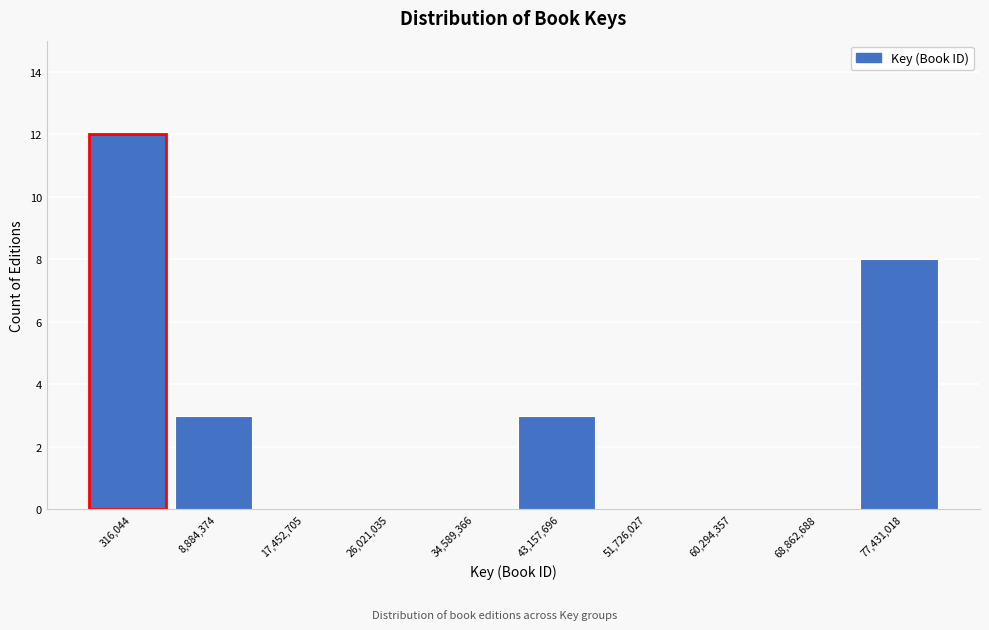

Reading left to right, what are all the values shown in this chart?

316,044=12	8,884,374=3	17,452,705=0	26,021,035=0	34,589,366=0	43,157,696=3	51,726,027=0	60,294,357=0	68,862,688=0	77,431,018=8